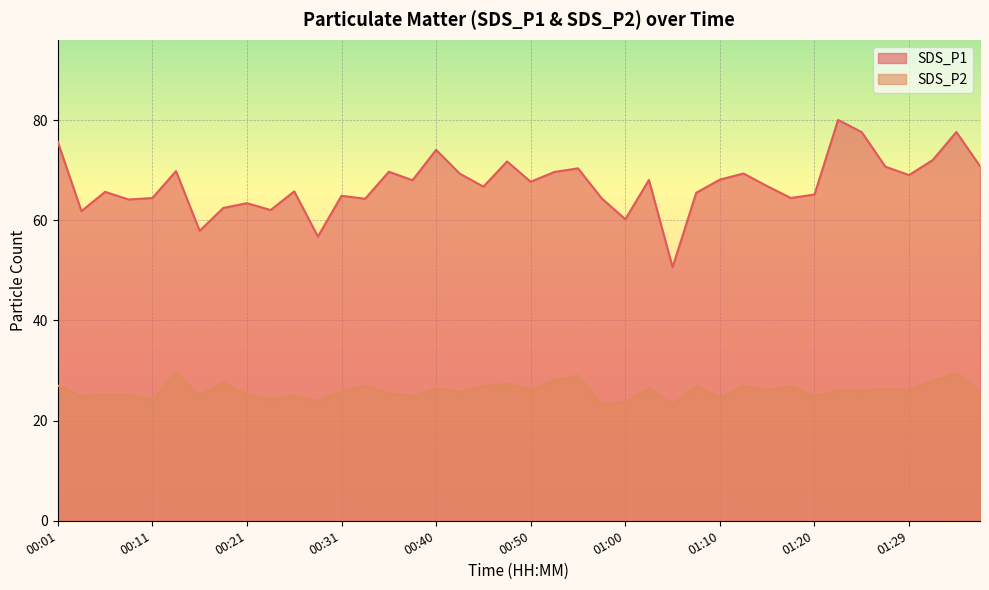

How many categories are shown in the chart?

40